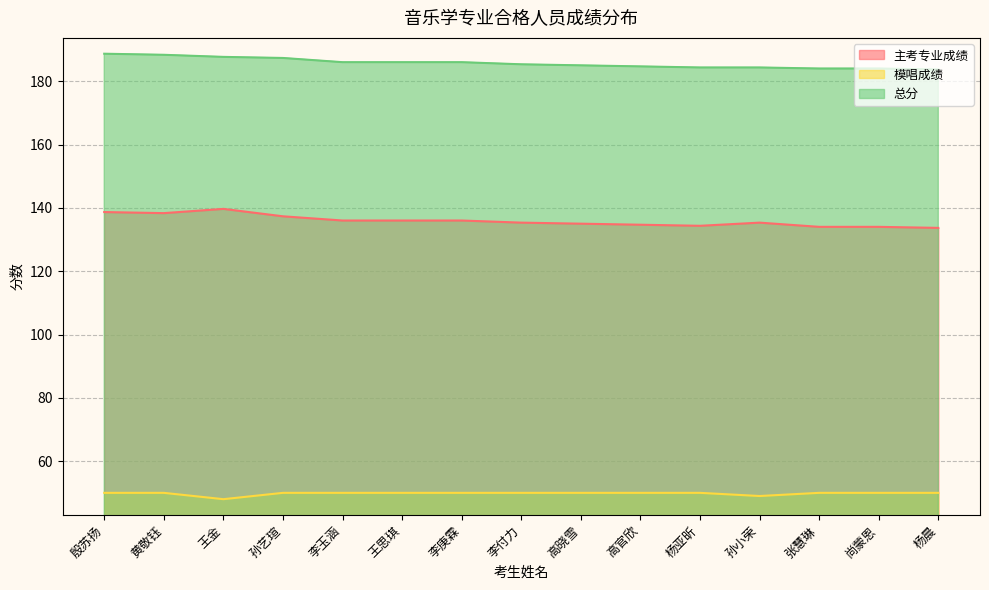

True or false: 模唱成绩 has a value of 83.5 at 高官欣.

False